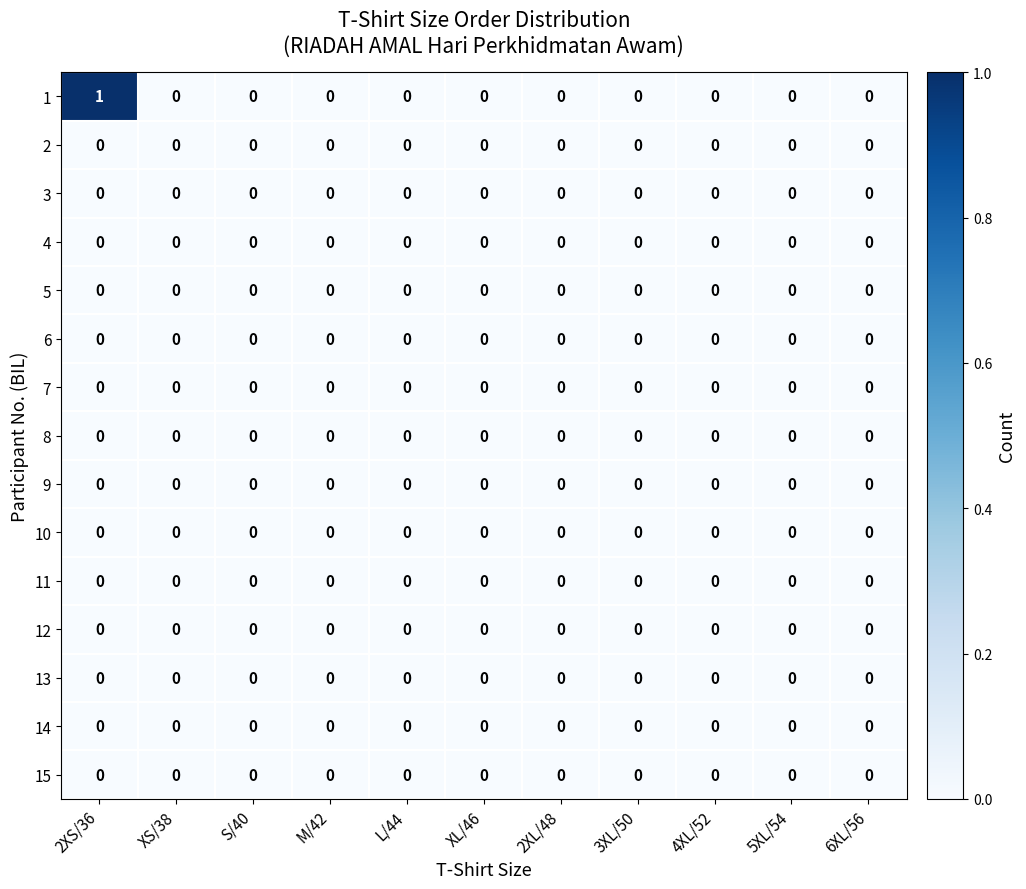

The 8 series shows 0 at 3XL/50. True or false?

True